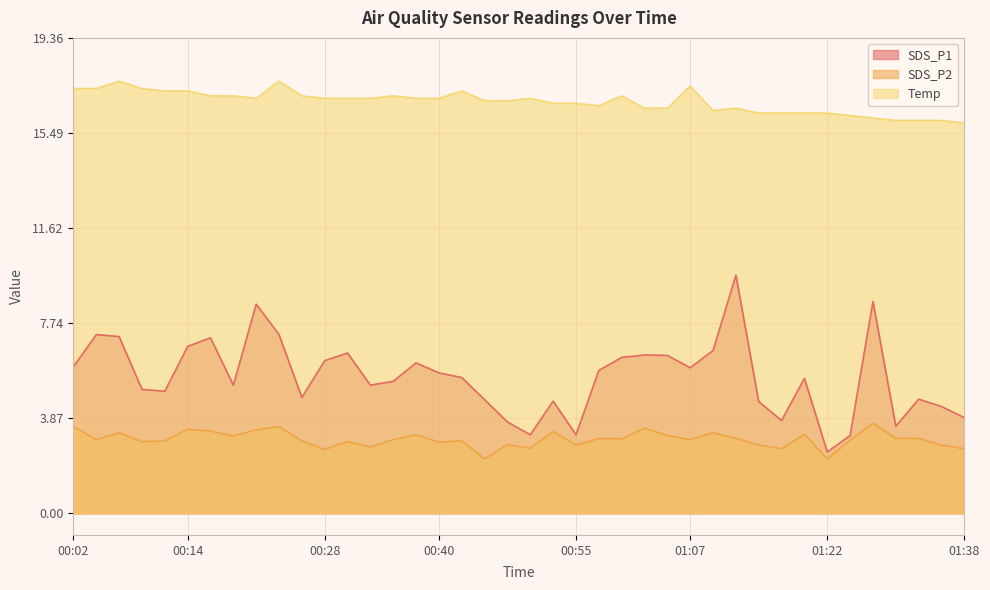

Reading left to right, what are all the values shown in this chart?

SDS_P1: 6.0	7.3	7.2	5.0	5.0	6.8	7.2	5.2	8.5	7.3	4.7	6.2	6.5	5.2	5.4	6.1	5.7	5.5	4.6	3.7	3.2	4.6	3.2	5.8	6.3	6.5	6.4	5.9	6.6	9.7	4.5	3.8	5.5	2.5	3.2	8.6	3.5	4.7	4.3	3.9
SDS_P2: 3.5	3.0	3.3	2.9	3.0	3.4	3.4	3.1	3.4	3.5	3.0	2.6	2.9	2.7	3.0	3.2	2.9	3.0	2.2	2.8	2.6	3.3	2.8	3.0	3.0	3.5	3.2	3.0	3.3	3.0	2.8	2.6	3.2	2.2	3.0	3.7	3.0	3.0	2.8	2.6
Temp: 17.3	17.3	17.6	17.3	17.2	17.2	17.0	17.0	16.9	17.6	17.0	16.9	16.9	16.9	17.0	16.9	16.9	17.2	16.8	16.8	16.9	16.7	16.7	16.6	17.0	16.5	16.5	17.4	16.4	16.5	16.3	16.3	16.3	16.3	16.2	16.1	16.0	16.0	16.0	15.9